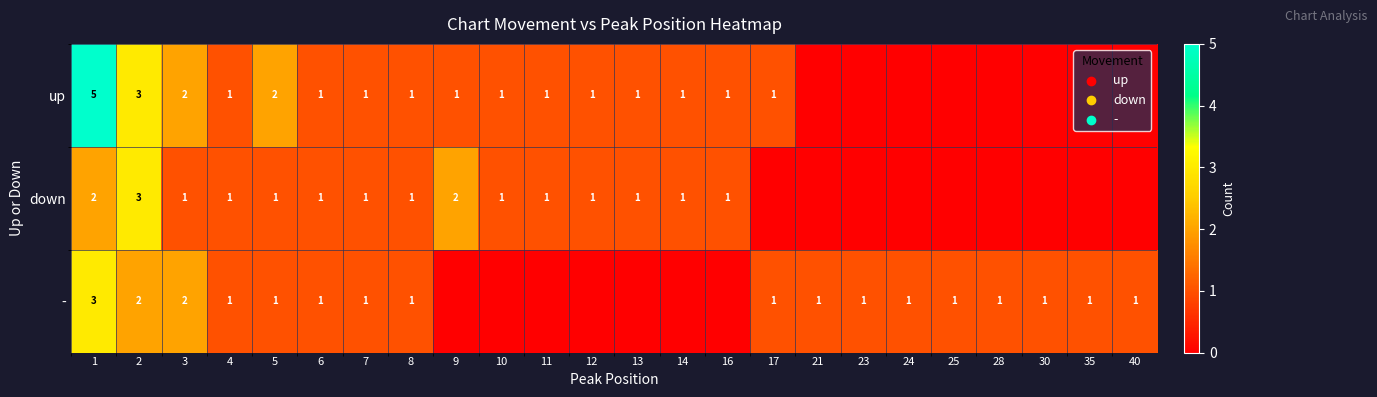

What is the total value across all series at 2?

8